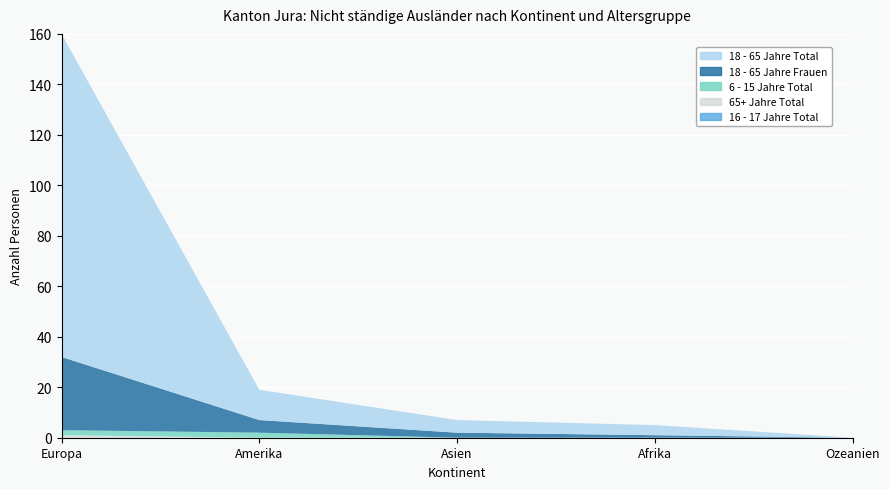

Reading left to right, transcribe all the data shown in this chart.

18 - 65 Jahre Total: 128	12	5	4	0
18 - 65 Jahre Frauen: 29	5	2	1	0
6 - 15 Jahre Total: 2	2	0	0	0
65+ Jahre Total: 1	0	0	0	0
16 - 17 Jahre Total: 0	0	0	0	0